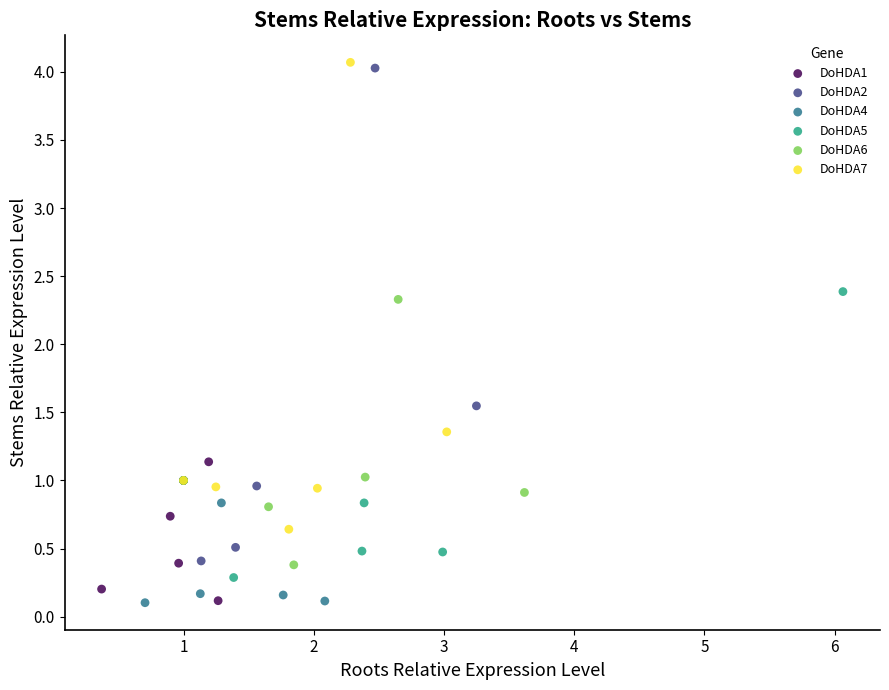

Which series has the largest Y range (max minus min)?

DoHDA2